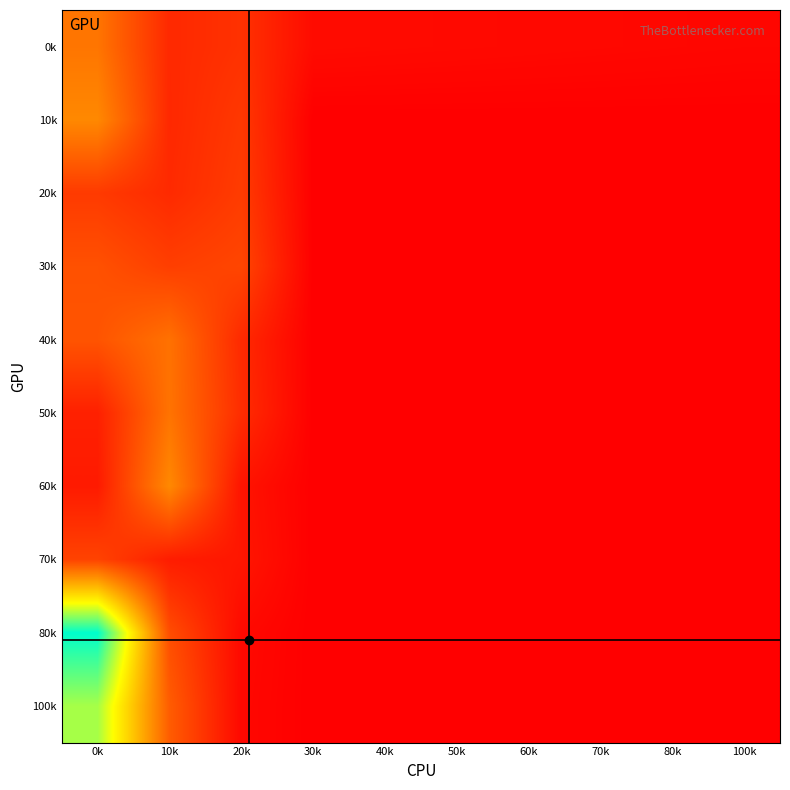

What is the spread (max minus min) of values at 10k?

282.3